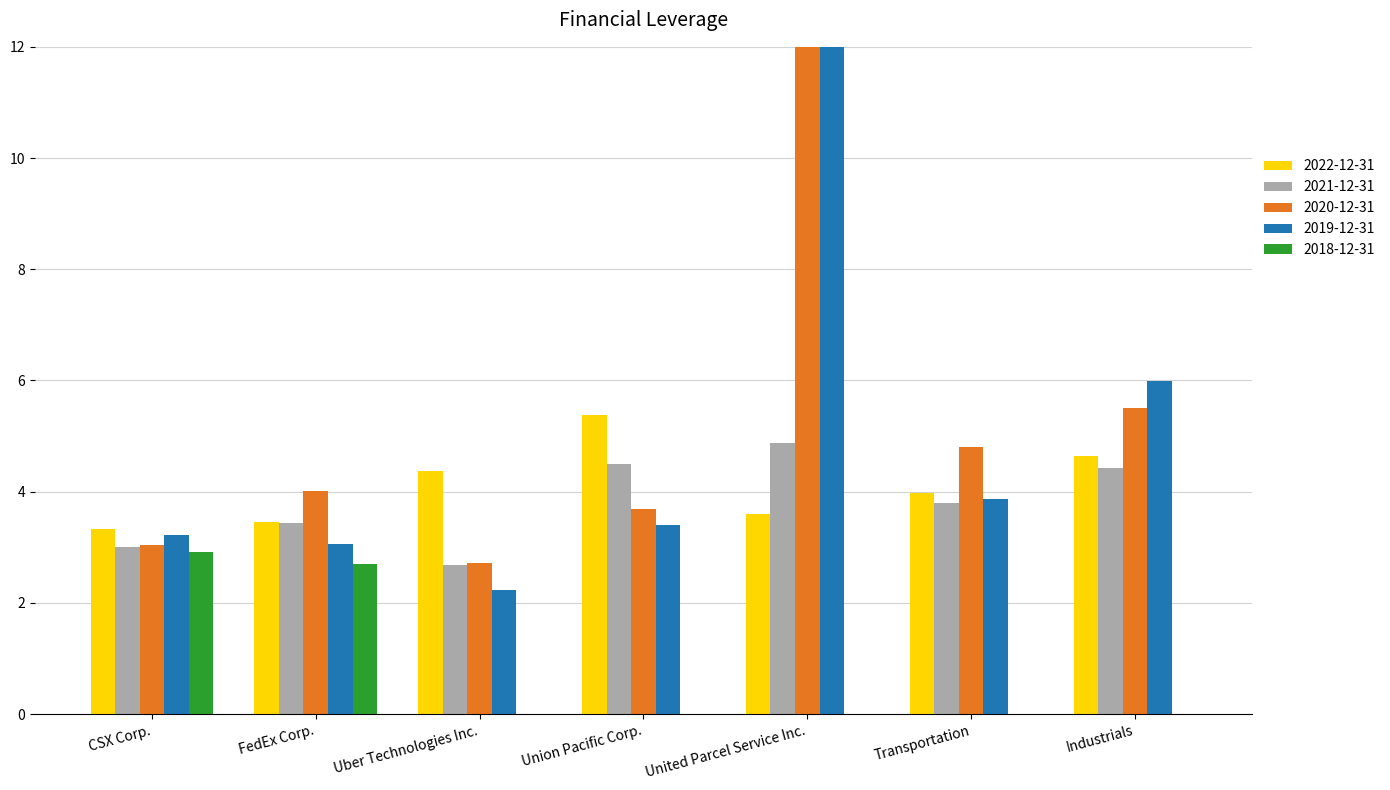

What is the value of the 2021-12-31 bar at the 5th from the left?

4.9